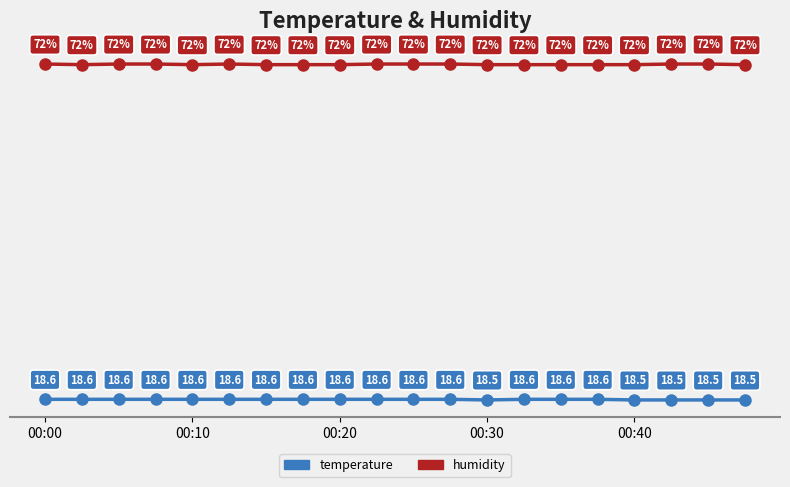

Rank the series by their maximum value, from highest to lowest.

humidity, temperature